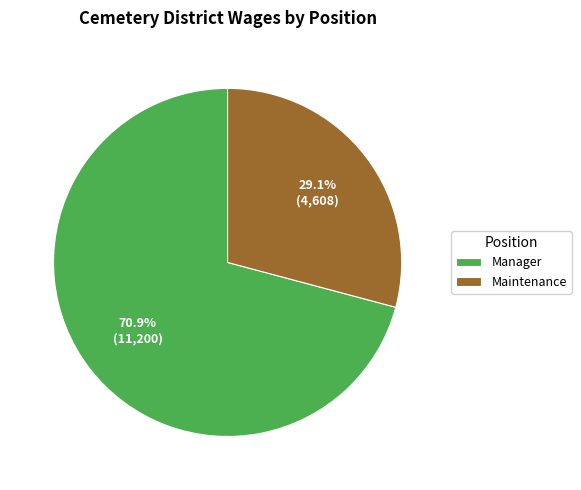

Rank the categories by value from highest to lowest.

Manager, Maintenance